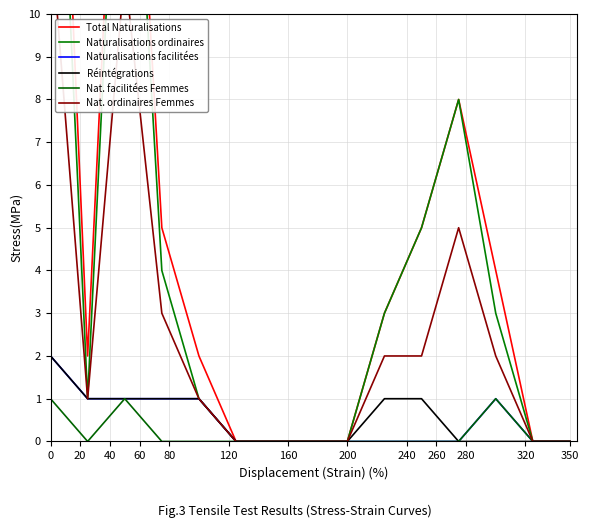

What is the sum of all Total Naturalisations values?

71